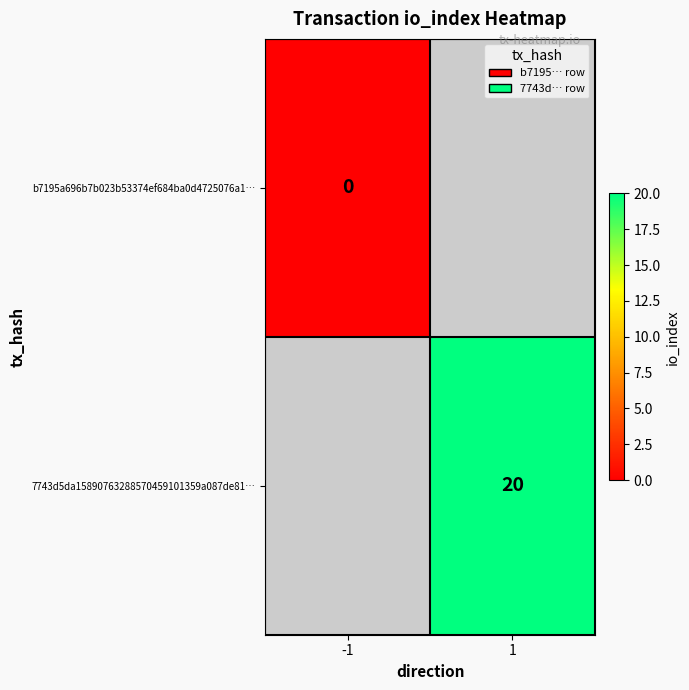

True or false: 7743d5da15890763288570459101359a087de81… has a value of 34 at 1.

False